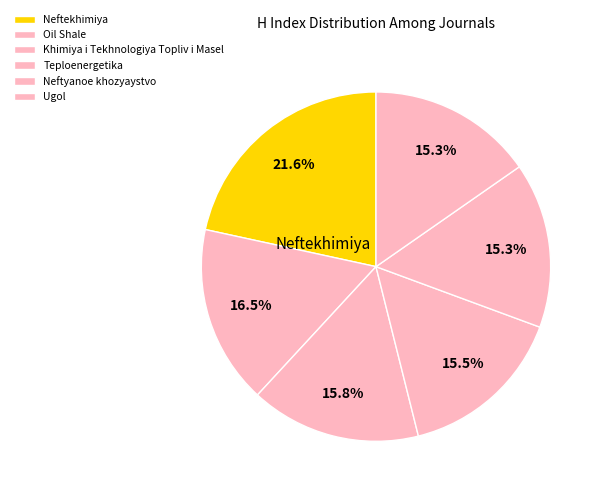

How many slices are in this pie chart?

6